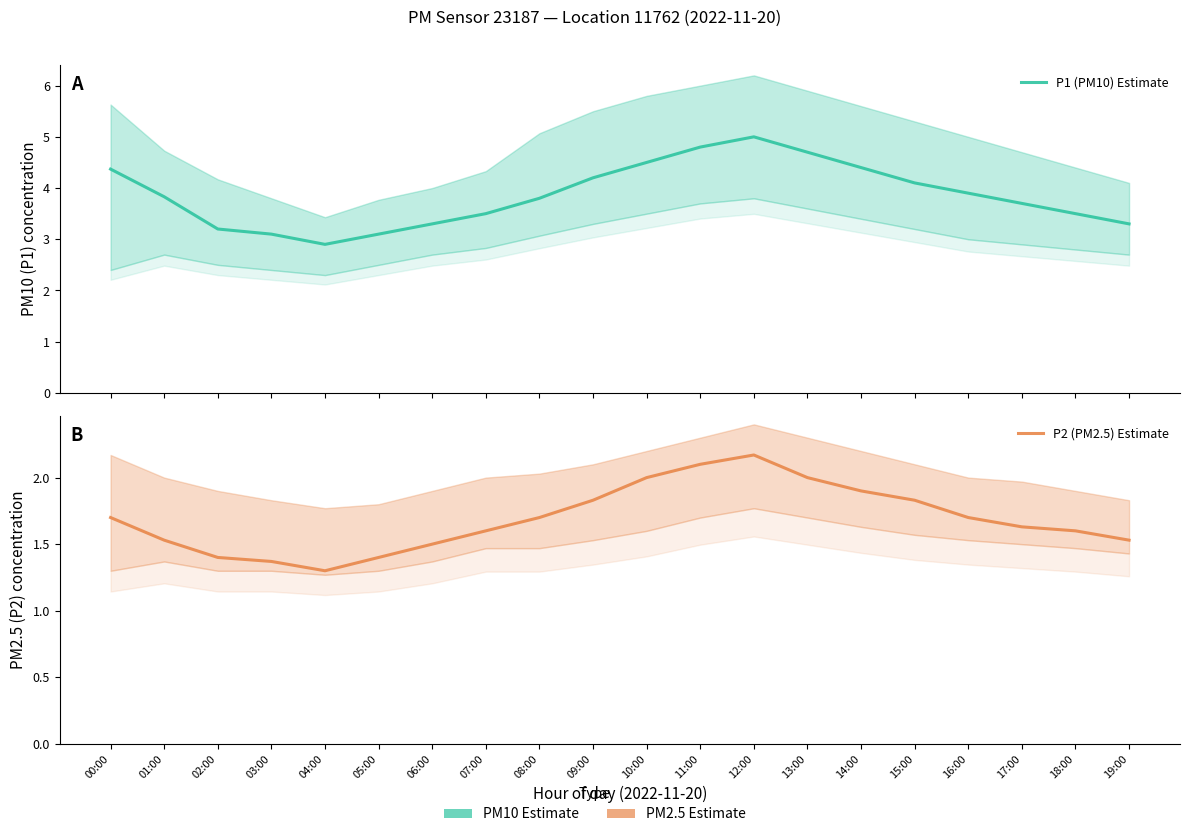

Is it true that P1 (PM10) Estimate equals 1.7 at 02:00?

False